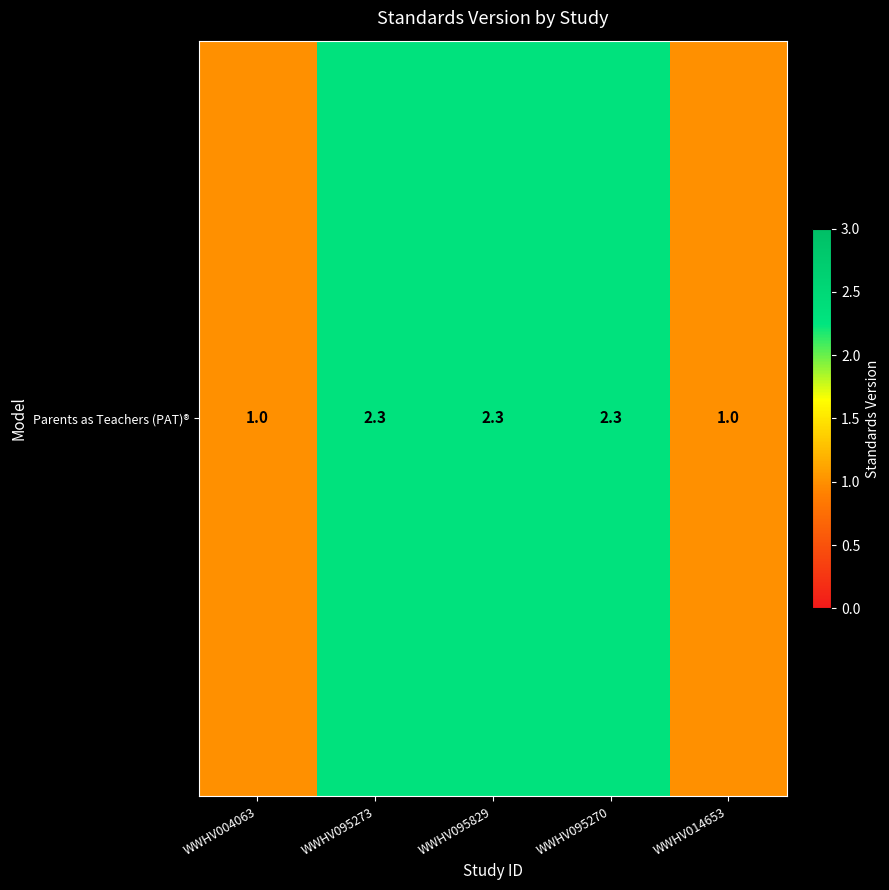

How many values exceed 2?

3